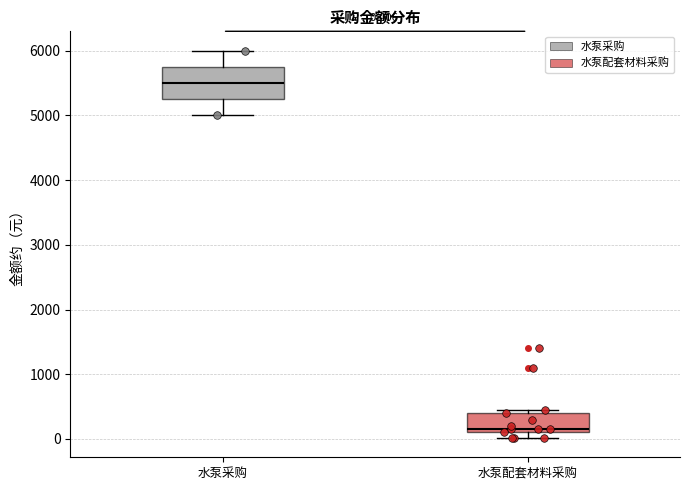

Which box's median line is the lowest?

水泵配套材料采购